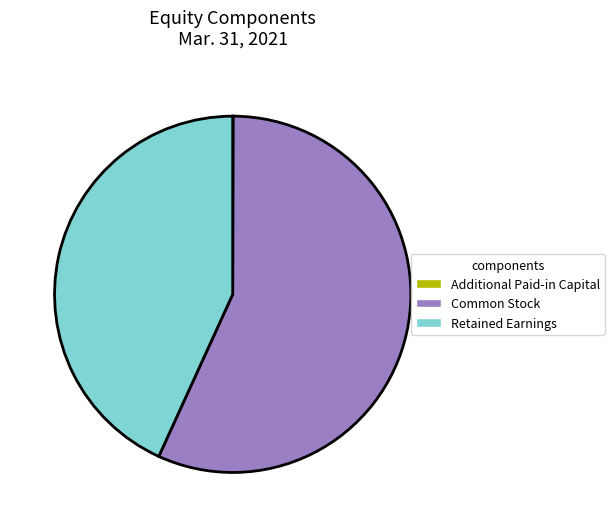

Which slice represents more than half of the pie?

Common Stock